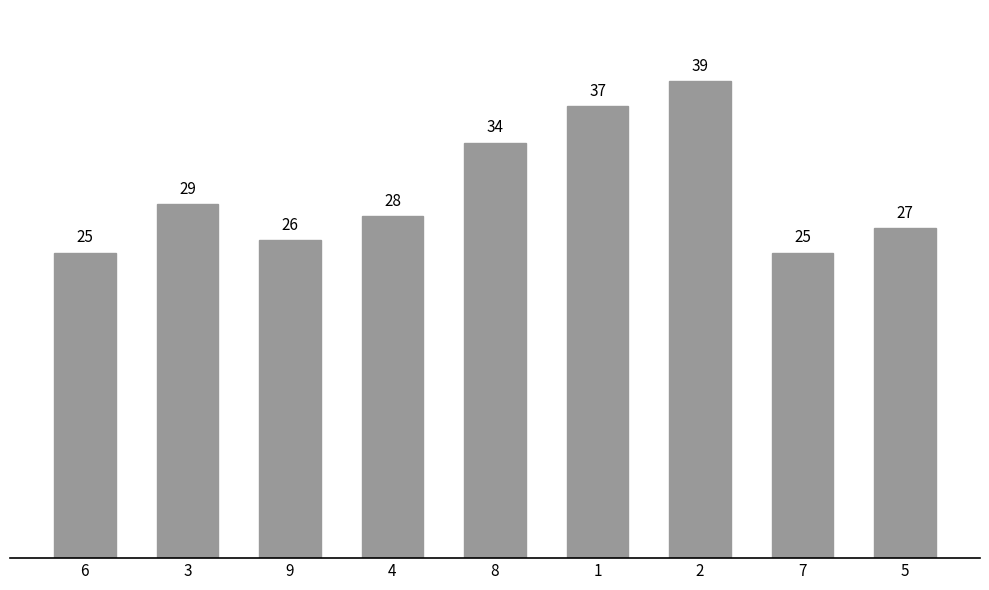

The chart shows a value of 25 at 7. True or false?

True